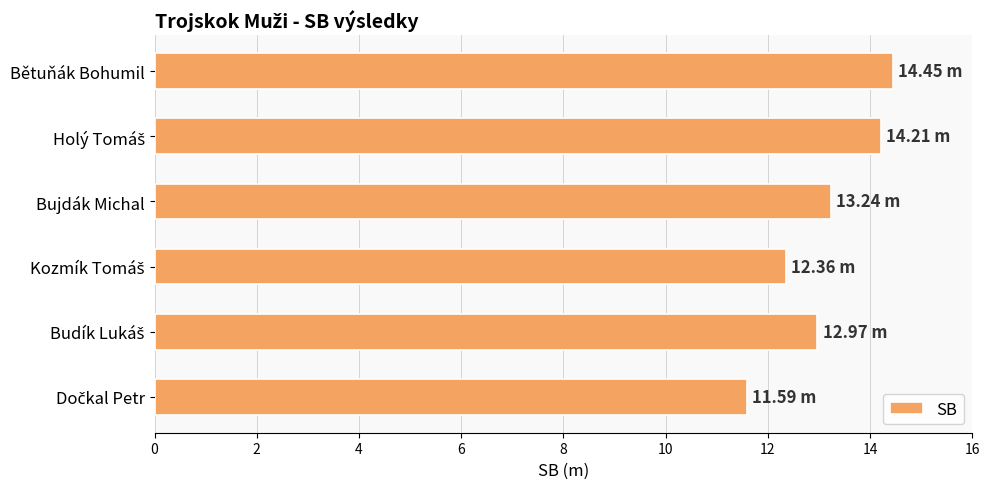

What is the label of the 4th bar from the bottom?

Bujdák Michal